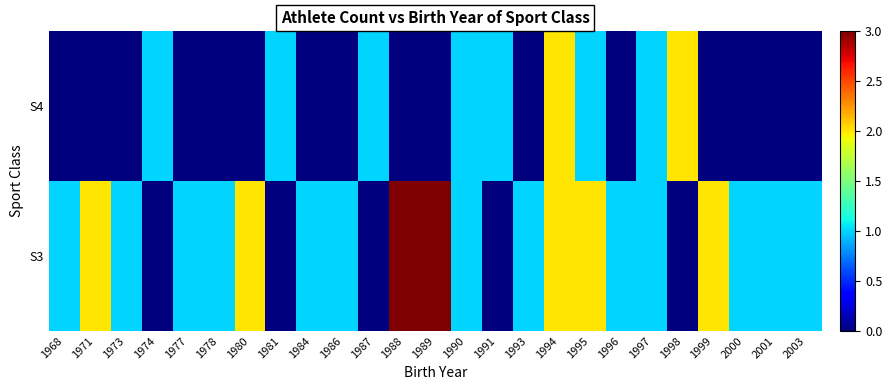

Reading right to left, extract all data points from this chart.

S3: 2003=1	2001=1	2000=1	1999=2	1998=0	1997=1	1996=1	1995=2	1994=2	1993=1	1991=0	1990=1	1989=3	1988=3	1987=0	1986=1	1984=1	1981=0	1980=2	1978=1	1977=1	1974=0	1973=1	1971=2	1968=1
S4: 2003=0	2001=0	2000=0	1999=0	1998=2	1997=1	1996=0	1995=1	1994=2	1993=0	1991=1	1990=1	1989=0	1988=0	1987=1	1986=0	1984=0	1981=1	1980=0	1978=0	1977=0	1974=1	1973=0	1971=0	1968=0